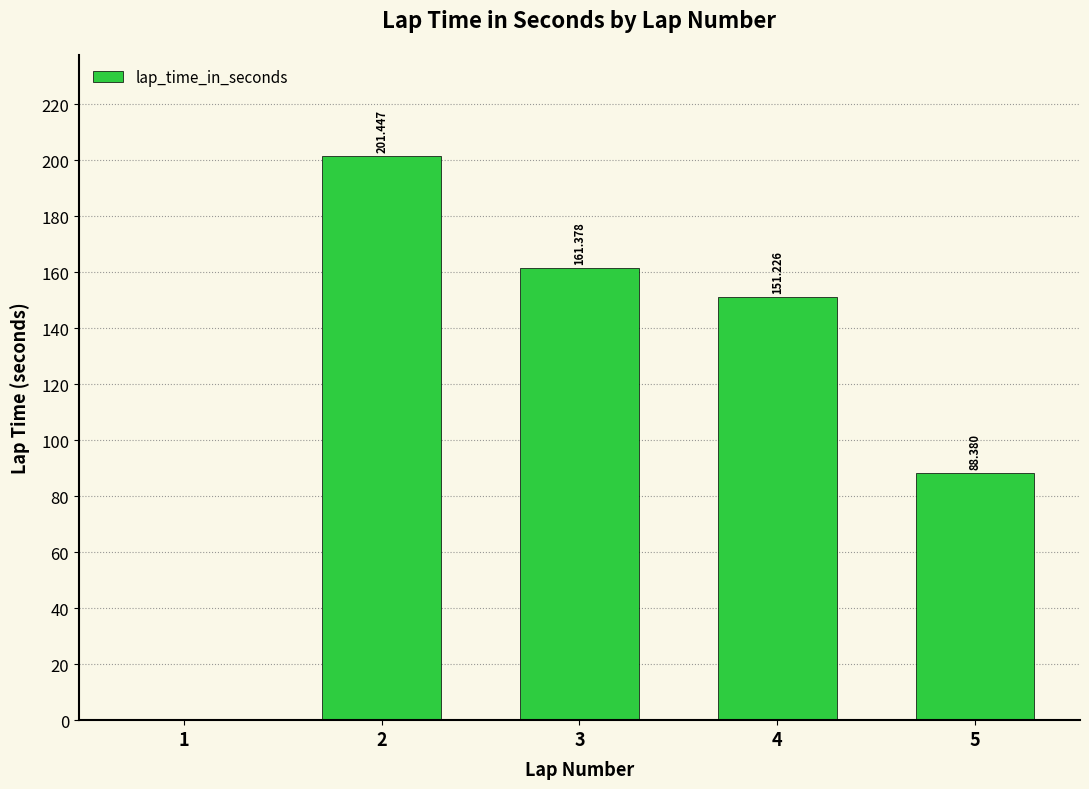

How many series are shown in this chart?

1